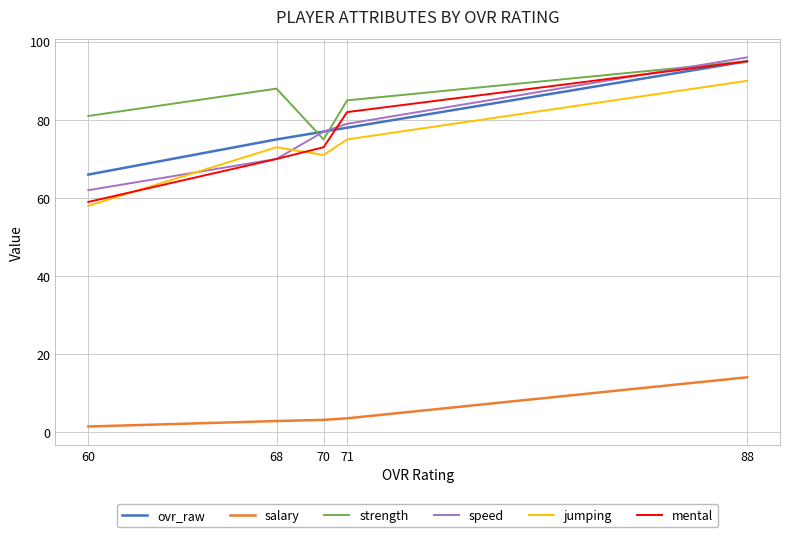

True or false: speed has more than 1 interior local peaks.

False